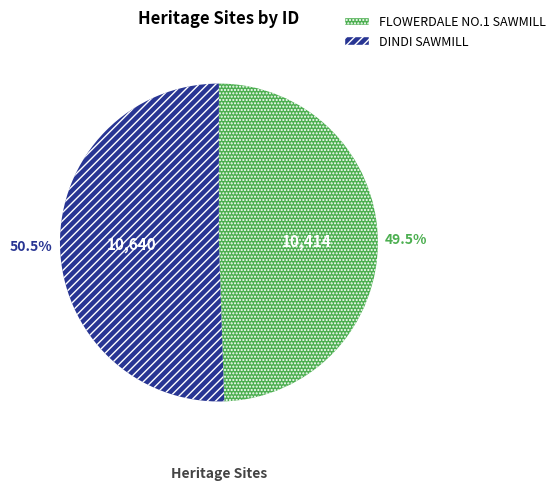

Is FLOWERDALE NO.1 SAWMILL the majority of the pie?

No